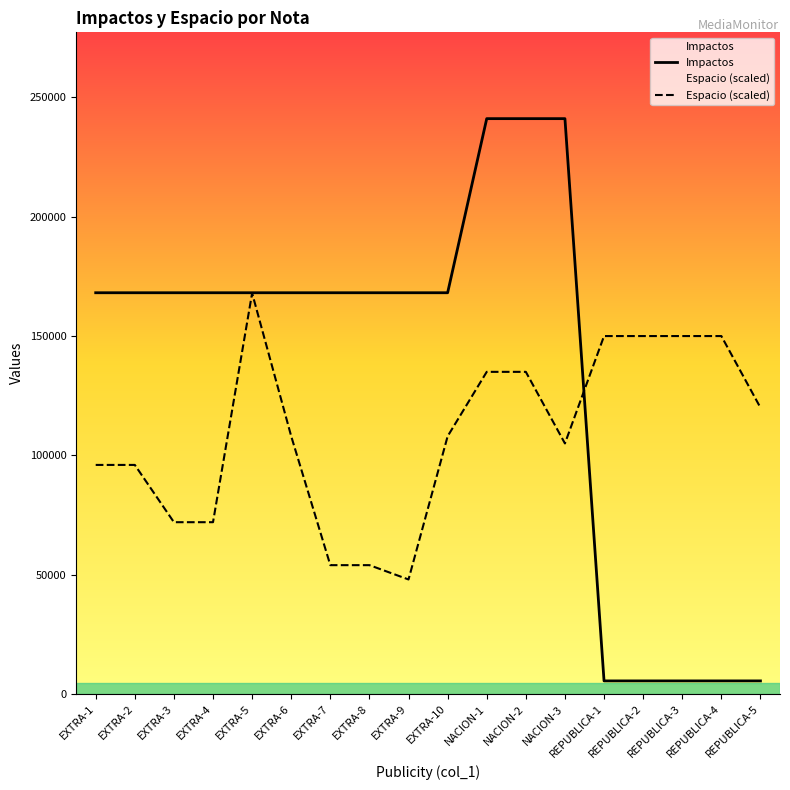

Which has a higher value, EXTRA-3 or REPUBLICA-5?

EXTRA-3